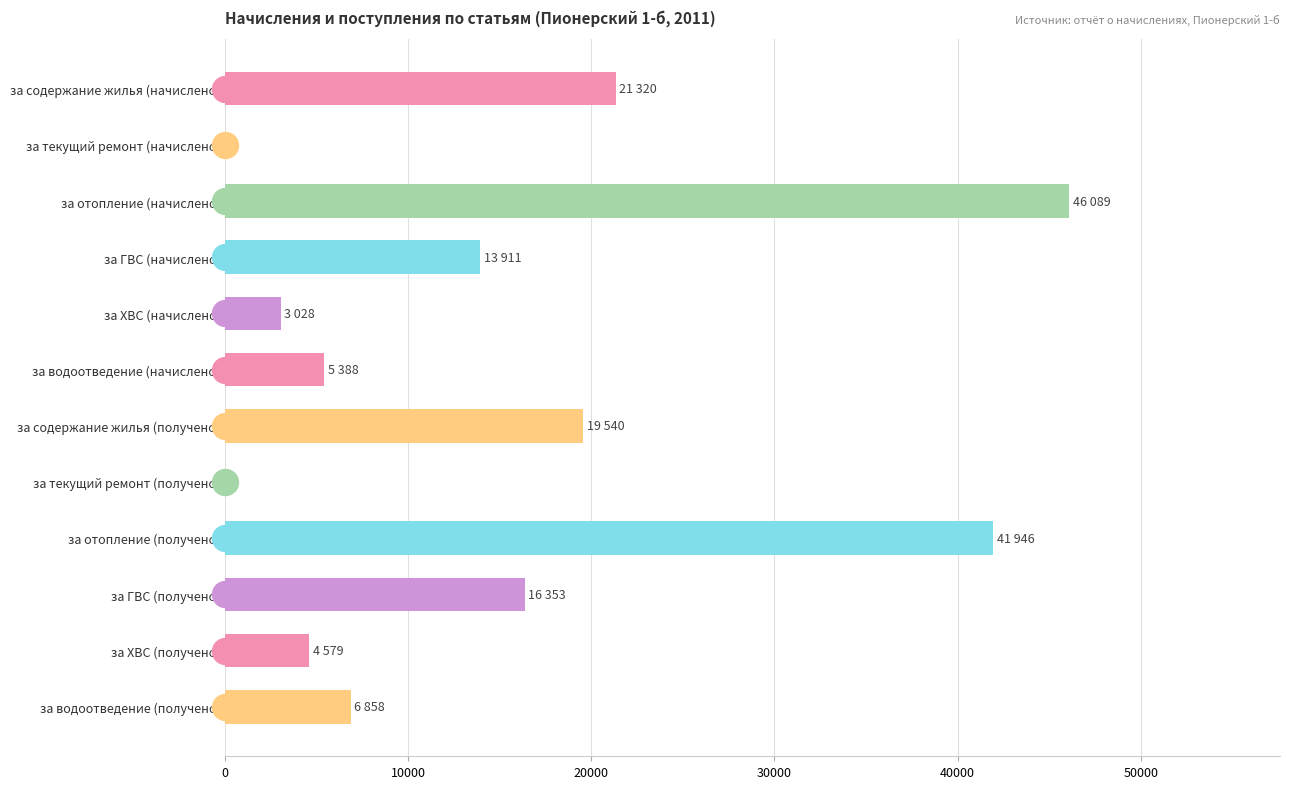

What is the change in value from за отопление (начислено) to за отопление (получено)?

-4142.0